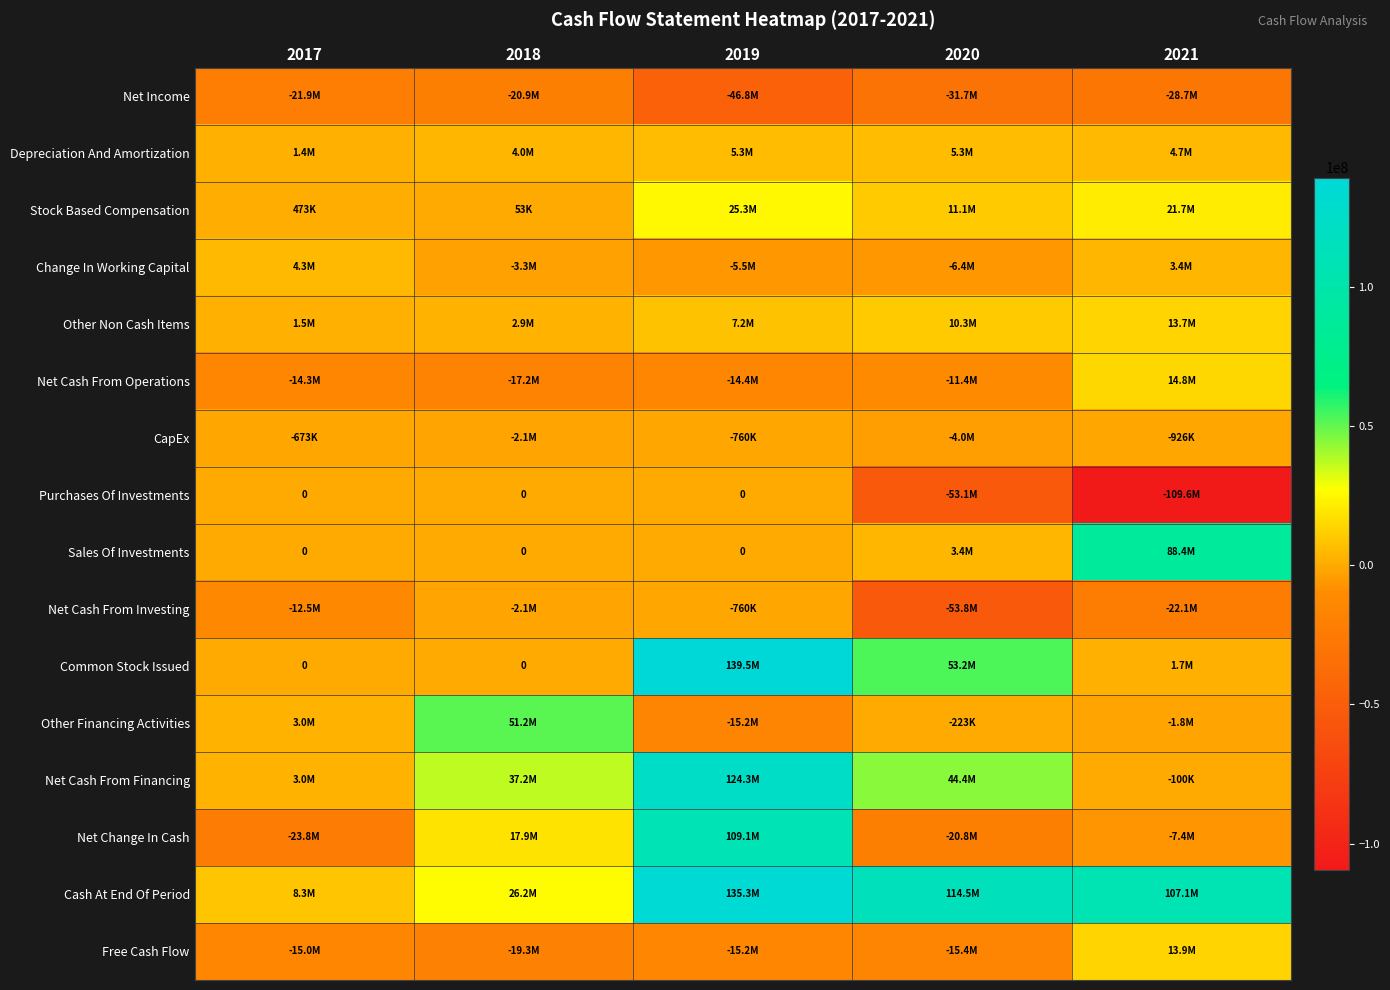

At which category is the sum across all series the highest?

2019